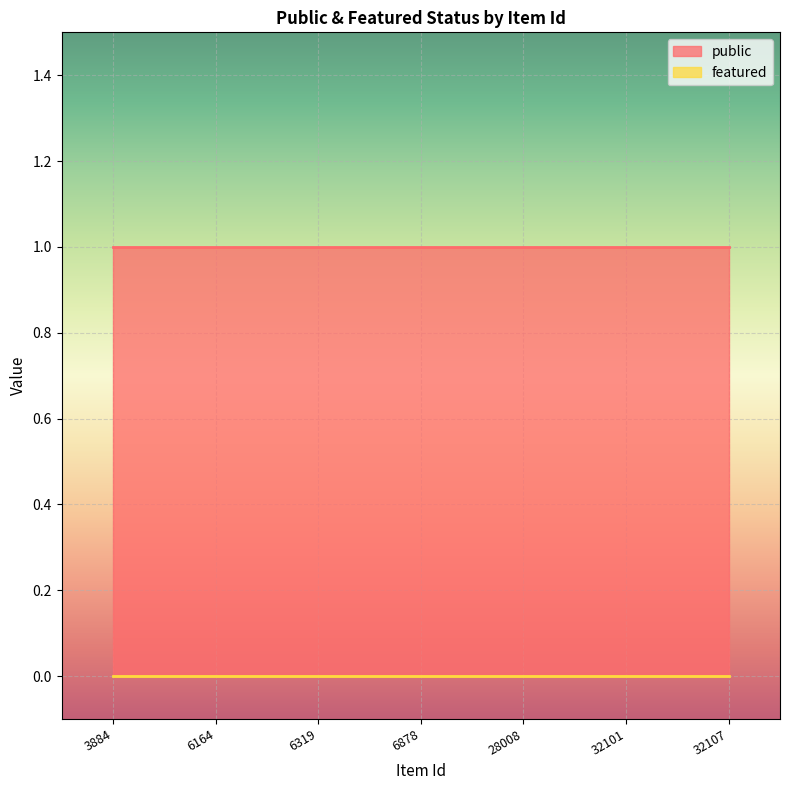

Rank the series at 6164 from highest to lowest value.

public, featured